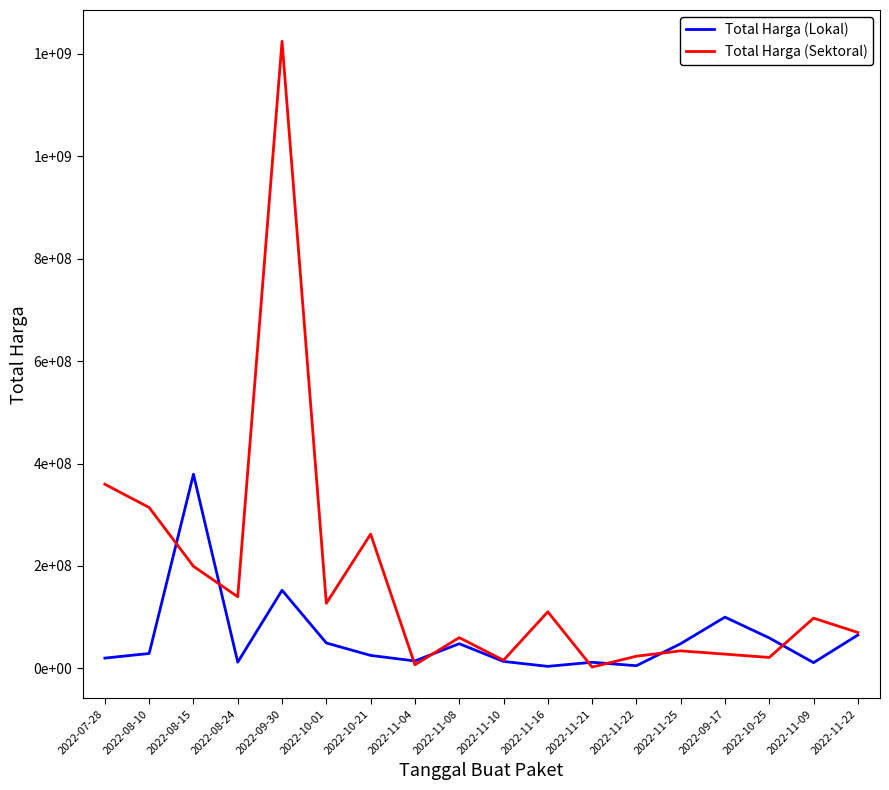

Is this an area chart (filled region under the line)?

No